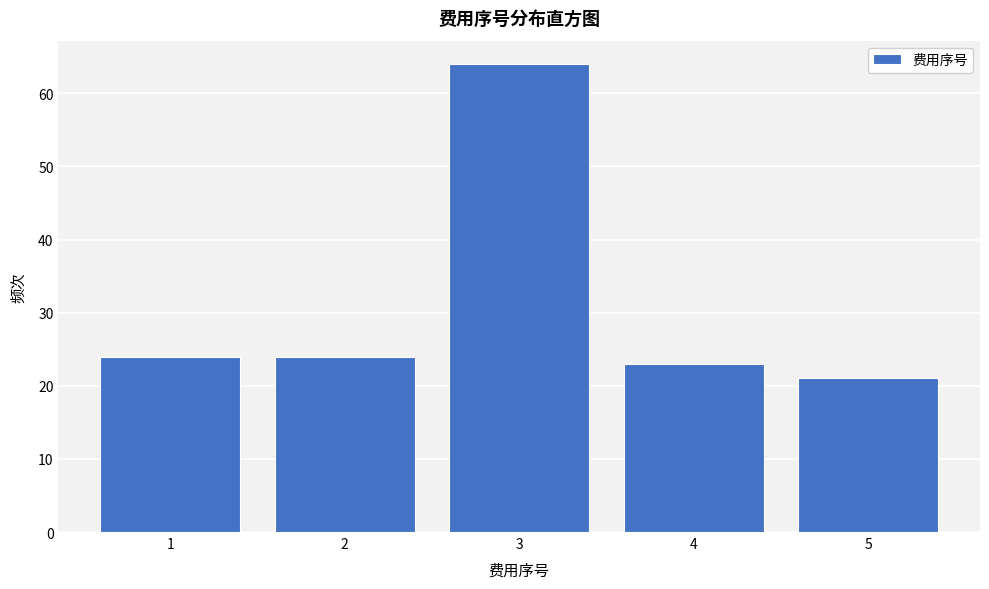

Reading right to left, what are all the values shown in this chart?

21	23	64	24	24